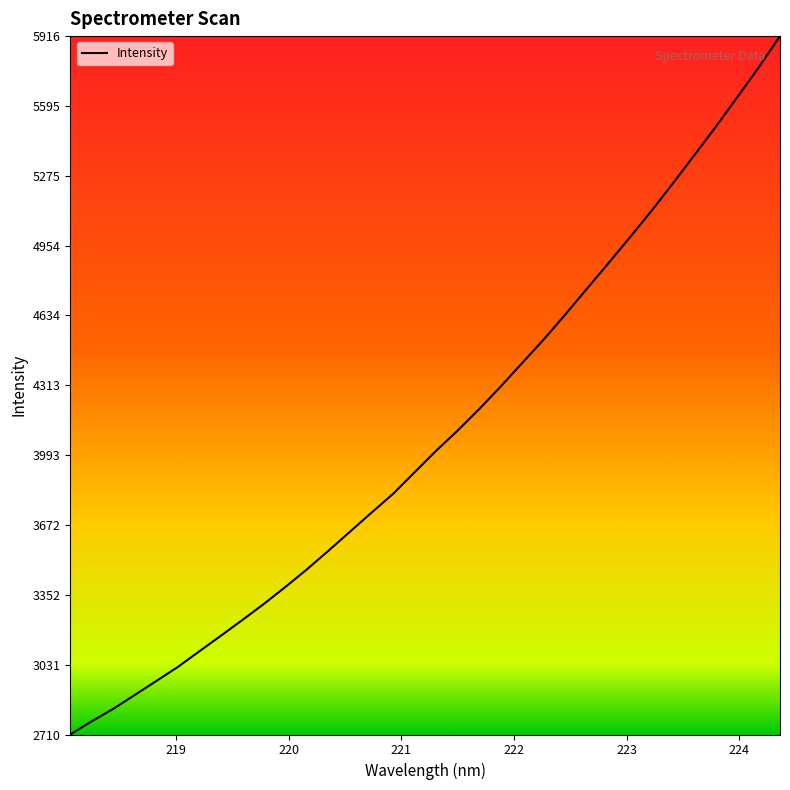

What is the difference between the second highest and minimum values?

3060.2